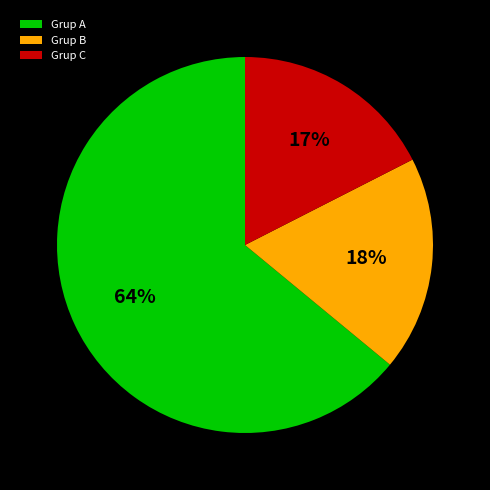

Does Grup C represent more than half of the total?

No